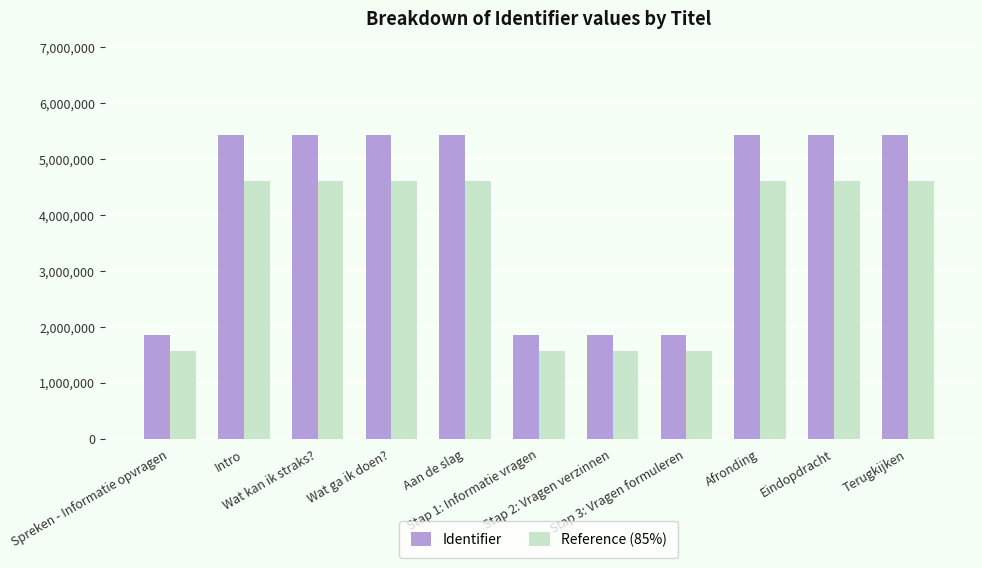

Which series has the widest spread of values?

Identifier